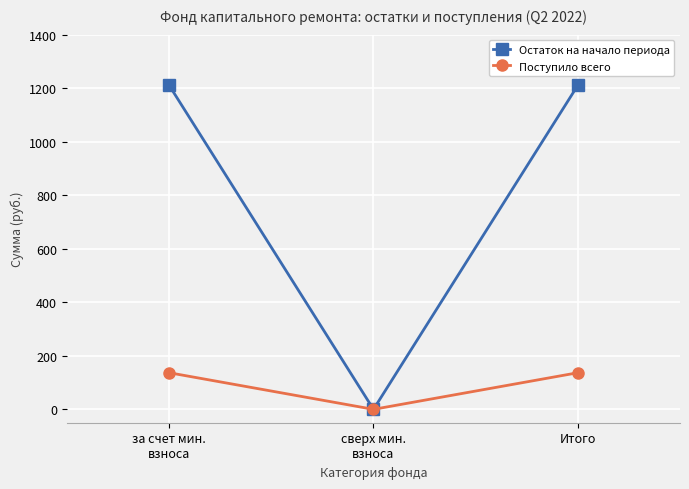

Which series has the widest spread of values?

Остаток на начало периода